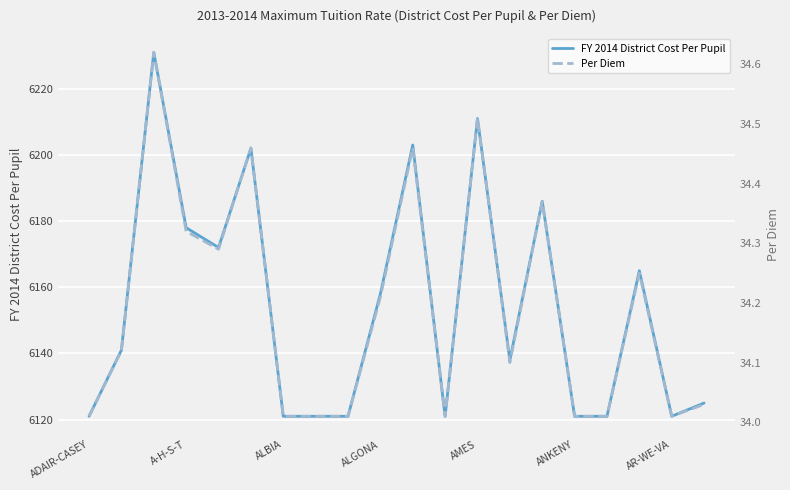

What are all the series names shown in the legend?

FY 2014 District Cost Per Pupil, Per Diem